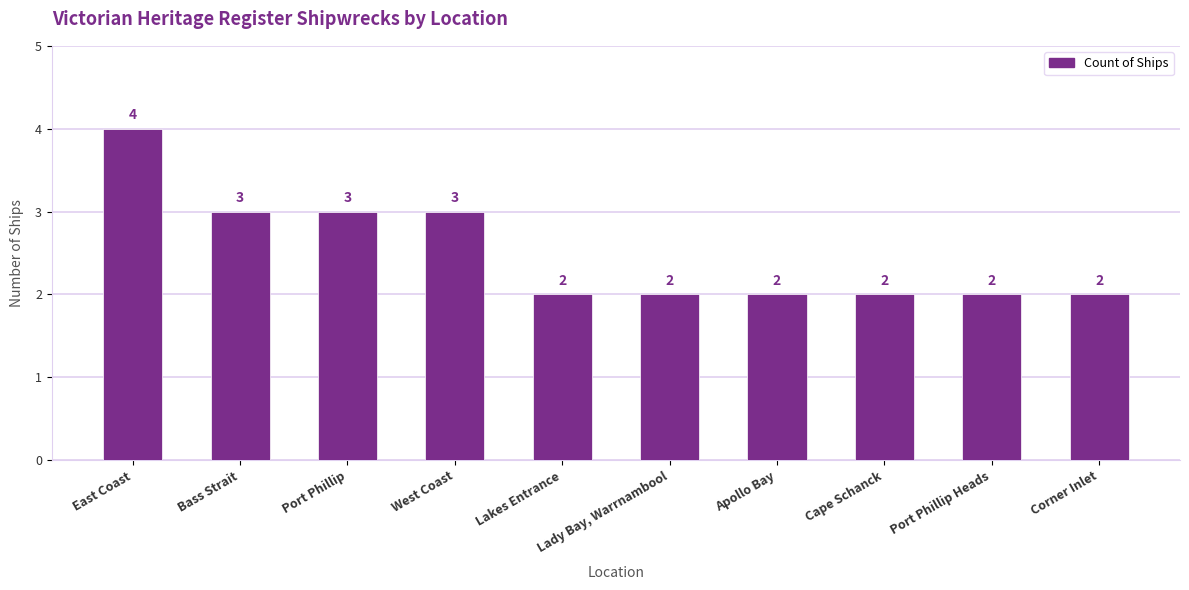

At which category does the chart reach its peak across all series?

East Coast